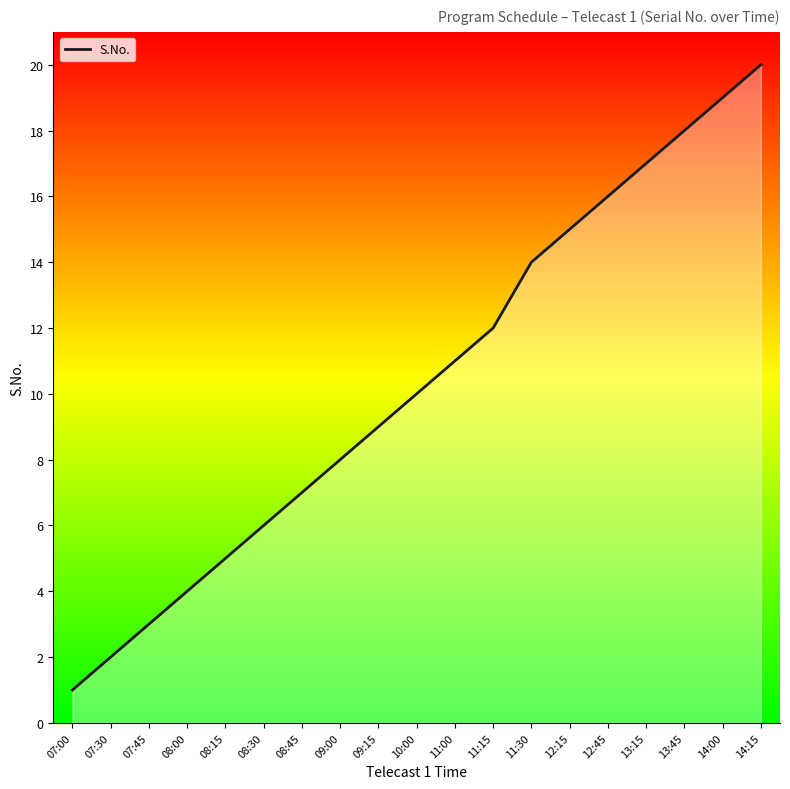

Is it true that the value at 09:00 is 8?

True